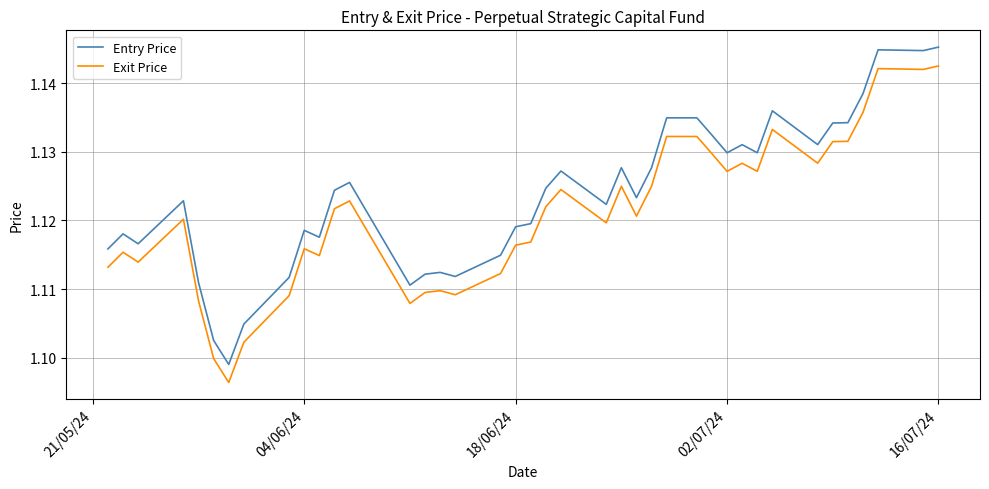

Which series has the widest spread of values?

Entry Price